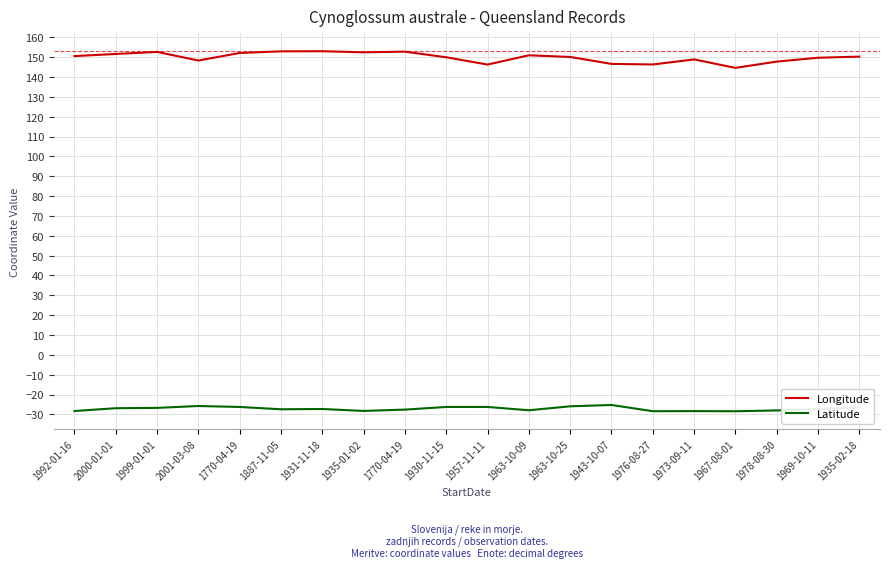

Which series has the largest range (max minus min)?

Longitude